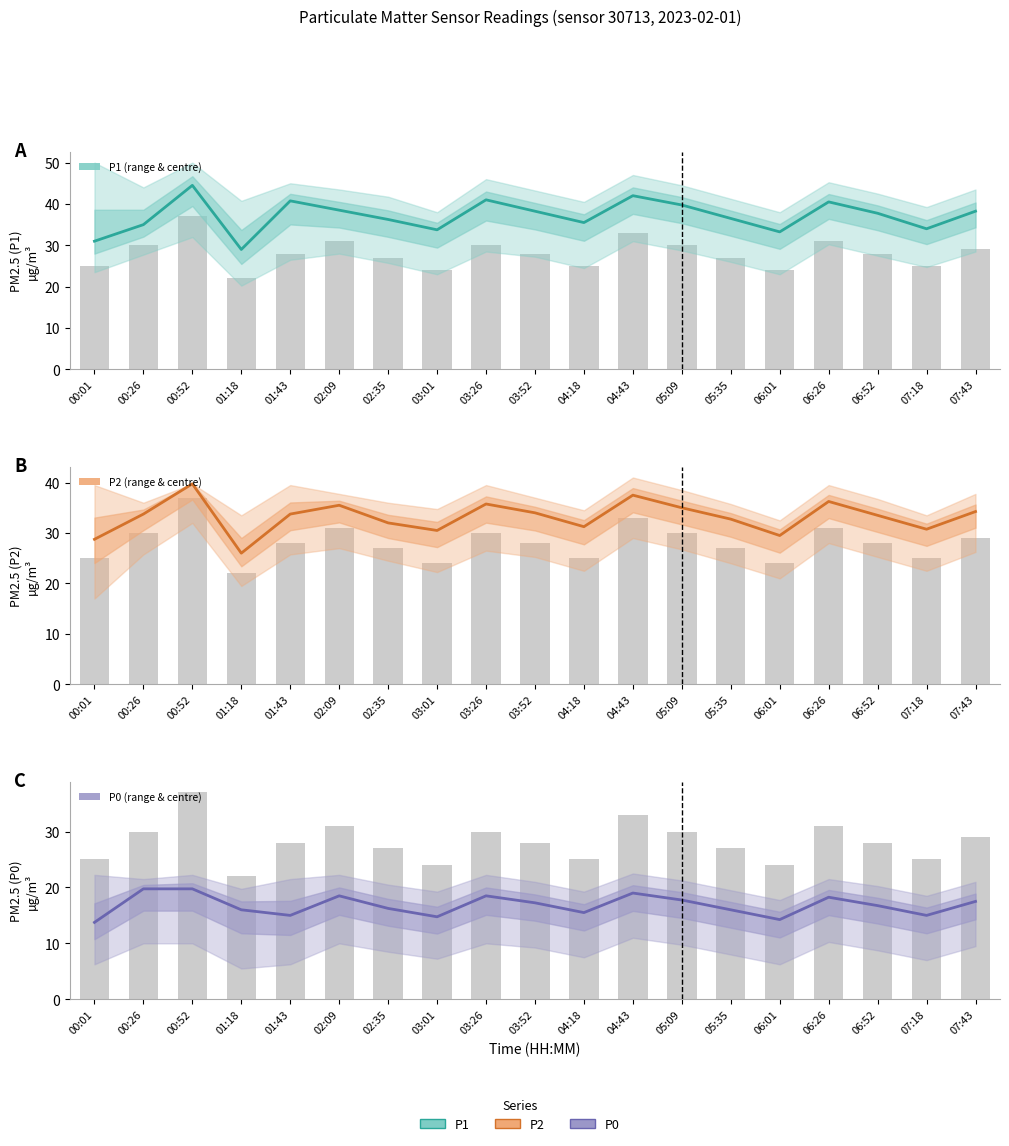

True or false: P2 has a value of 35.0 at 05:09.

True